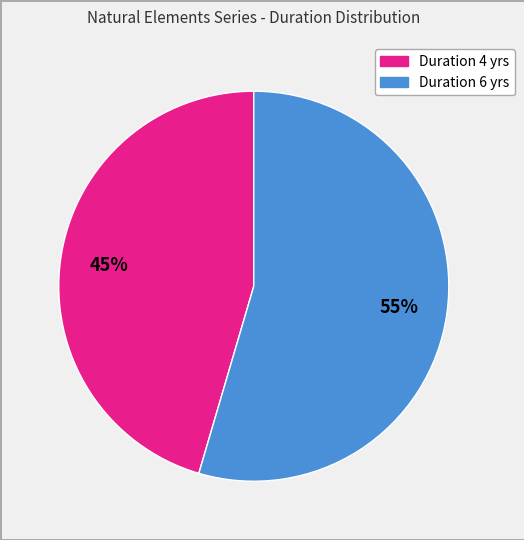

To the nearest percent, what is the average slice percentage?

50%